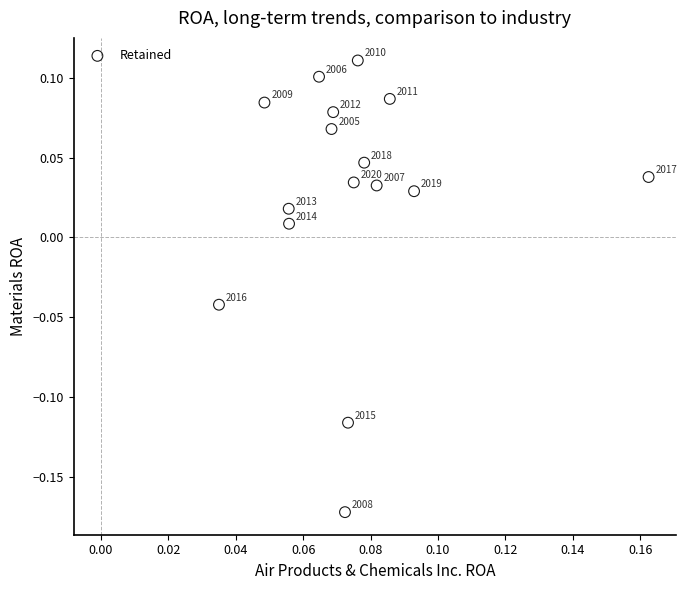

What is the range of Y values (max minus min)?

0.3